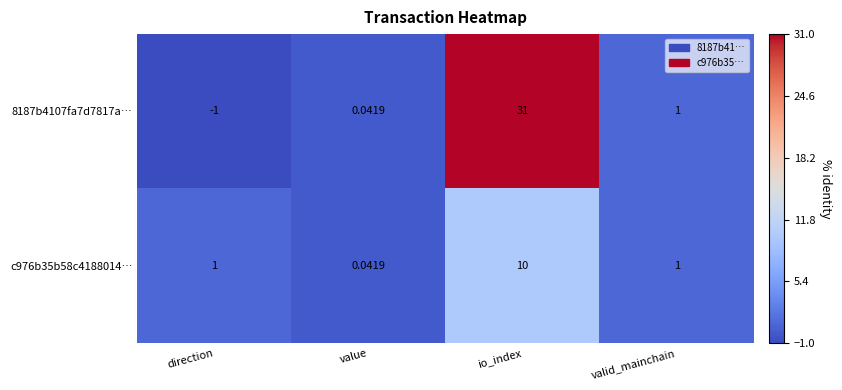

At which category is the sum across all series the highest?

io_index